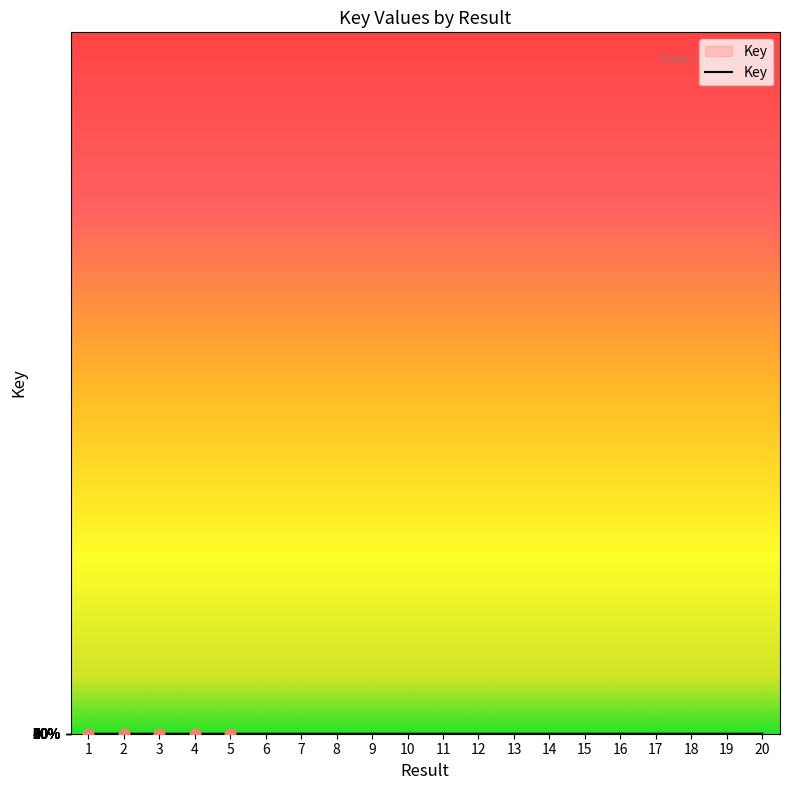

What is the change in value from 2 to 11?

+26.4